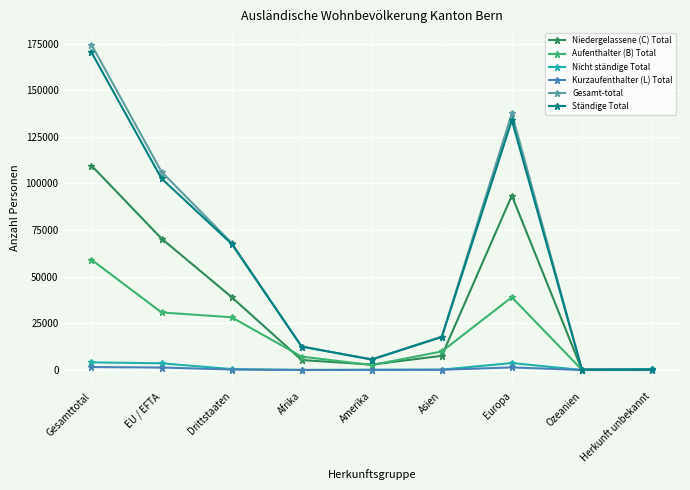

Is it true that Gesamt-total equals 79418 at Europa?

False